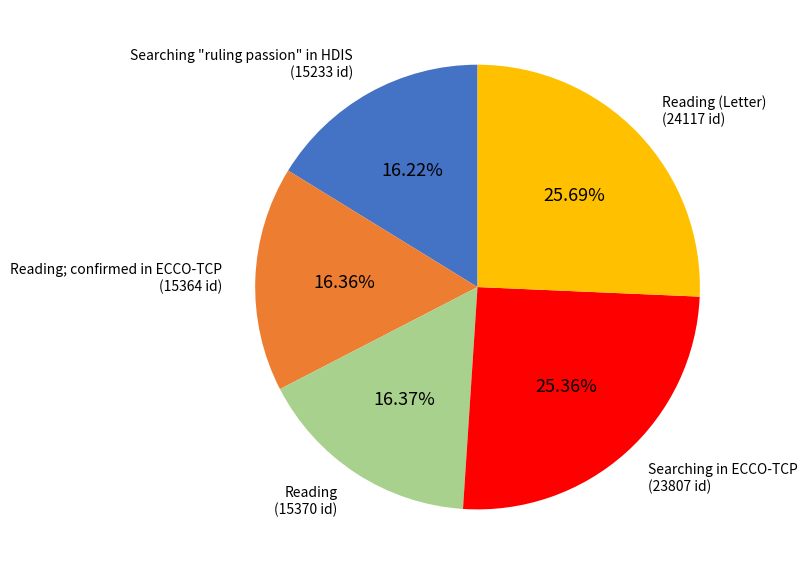

What percentage is the Reading; confirmed in ECCO-TCP slice, to the nearest percent?

16%